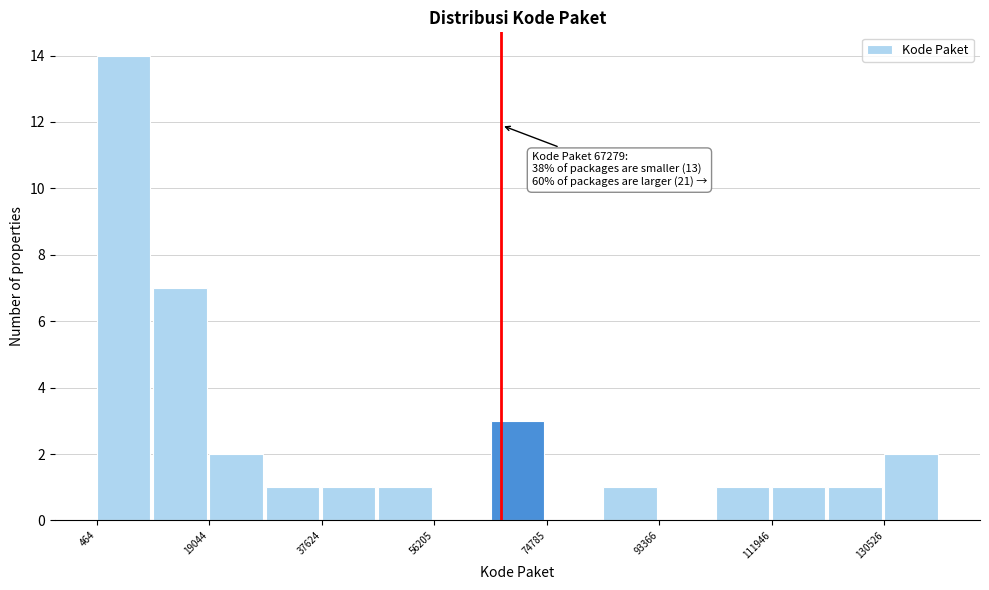

Which range on the x-axis has the tallest bar?

0 to 10000